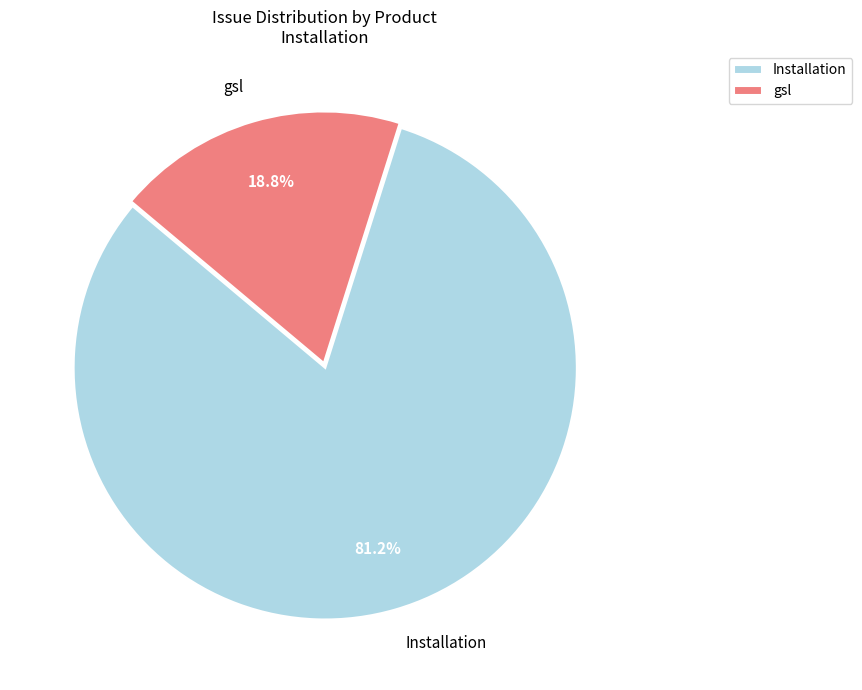

Count the number of slices in the pie.

2